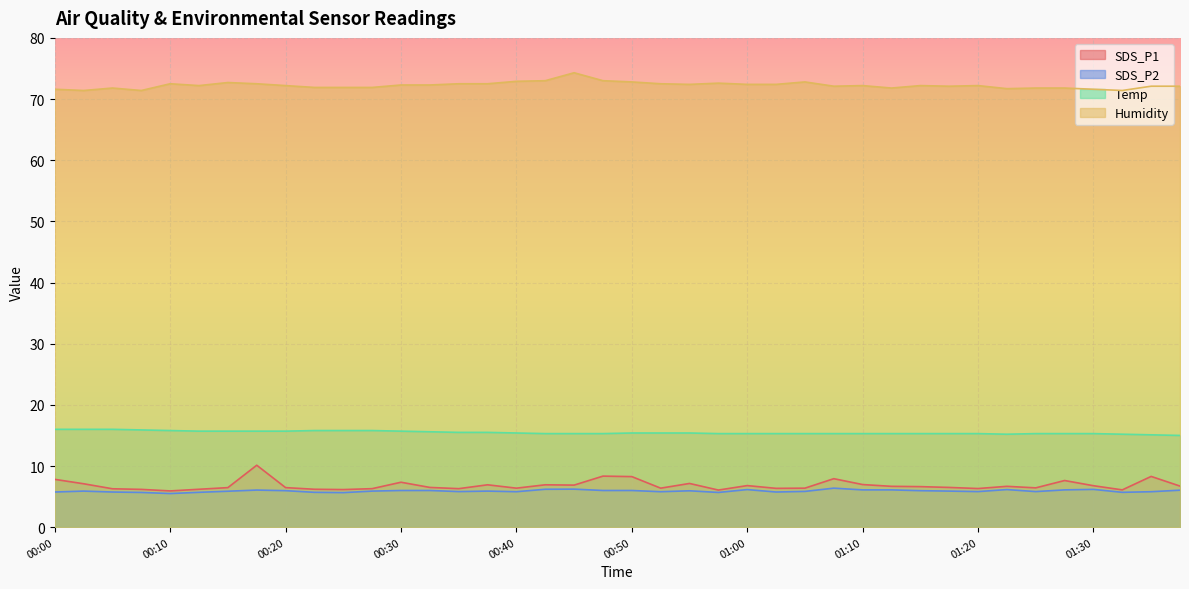

Does the chart display data point markers on the line(s)?

No